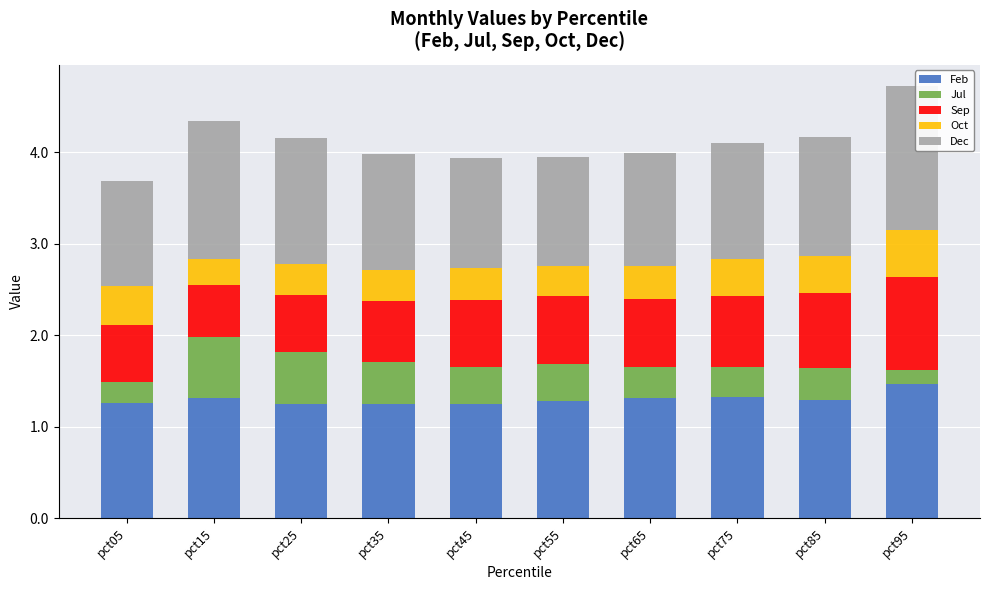

What is the maximum value for Feb?

1.5